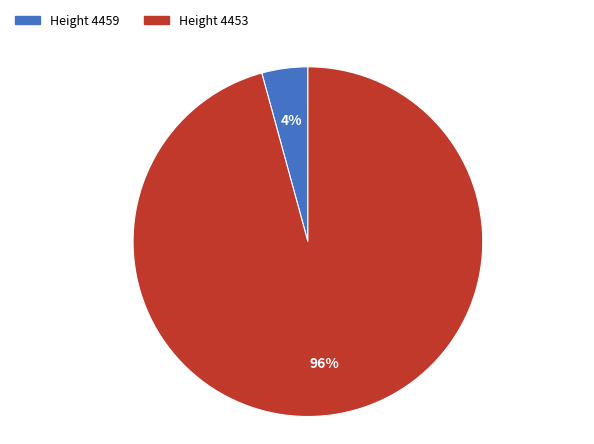

Is the sum of Height 4459 and Height 4453 greater than half?

Yes